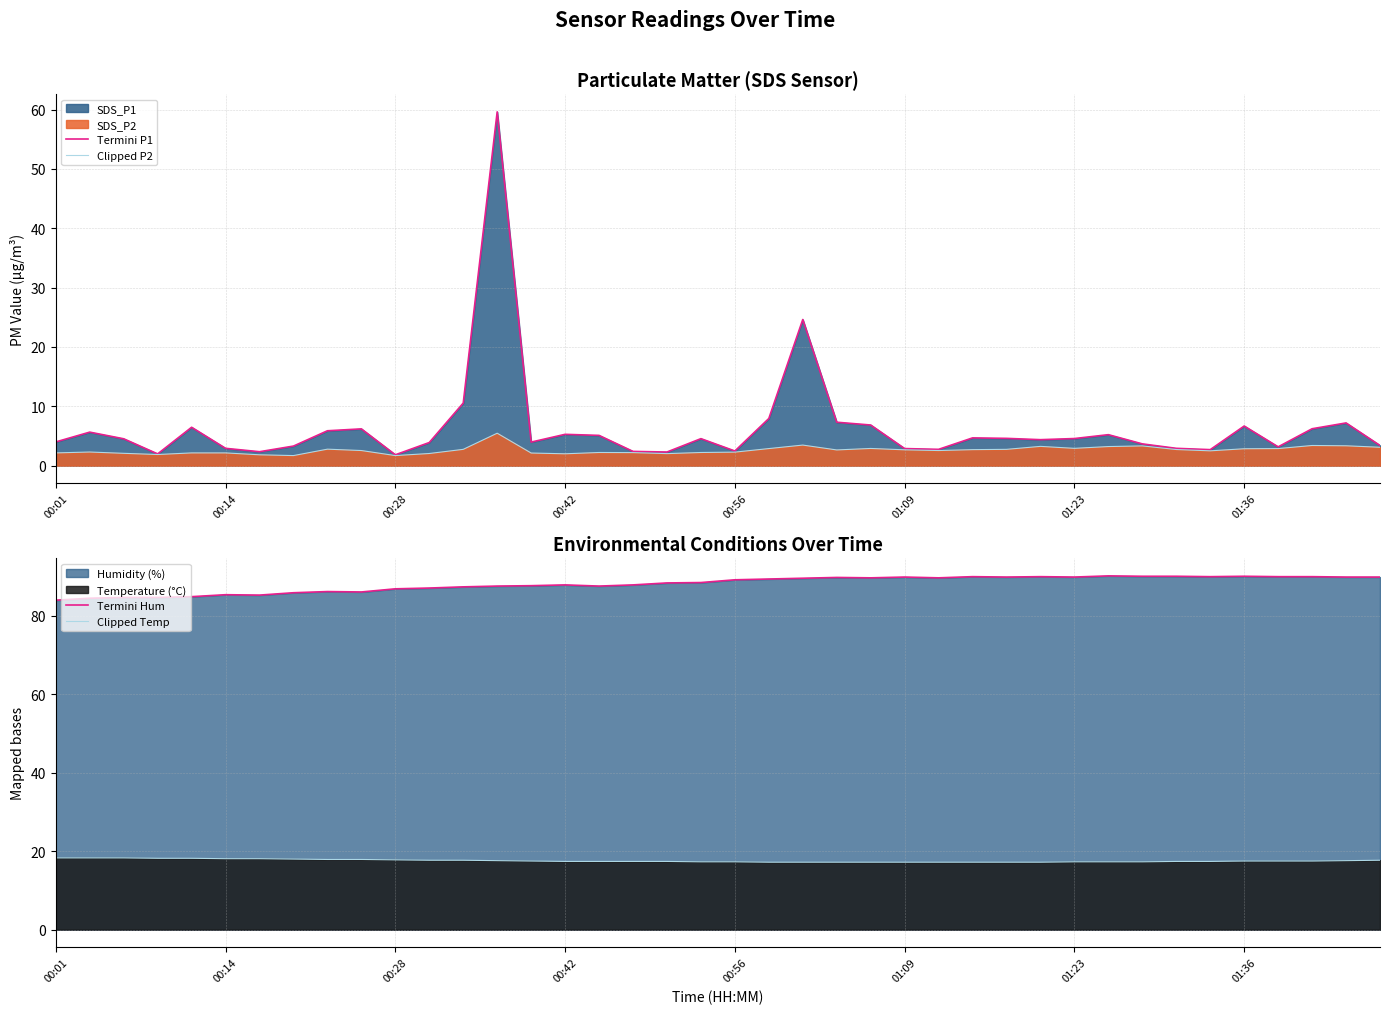

True or false: Termini Hum has a value of 144.7 at 22.

False